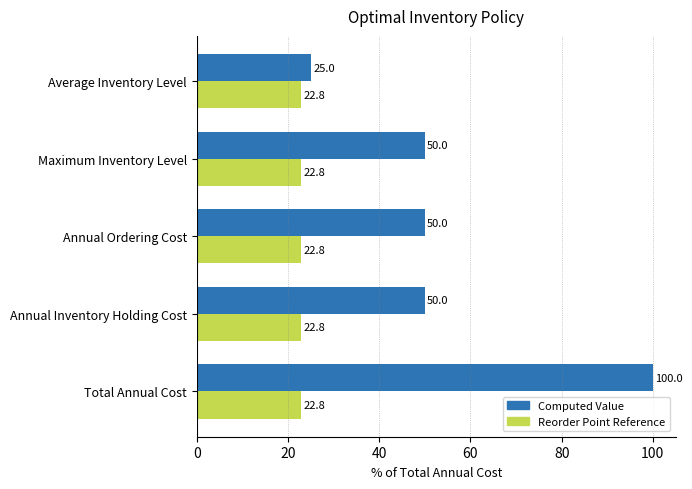

At Maximum Inventory Level, list the series in order from largest to smallest.

Computed Value, Reorder Point Reference